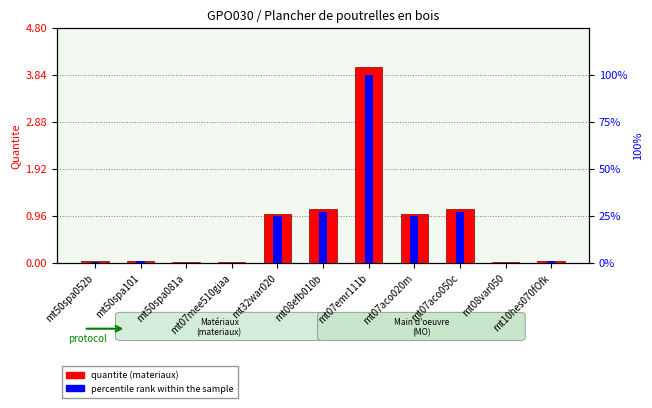

What is the difference between the maximum and minimum values in the quantite (materiaux) series?

4.0